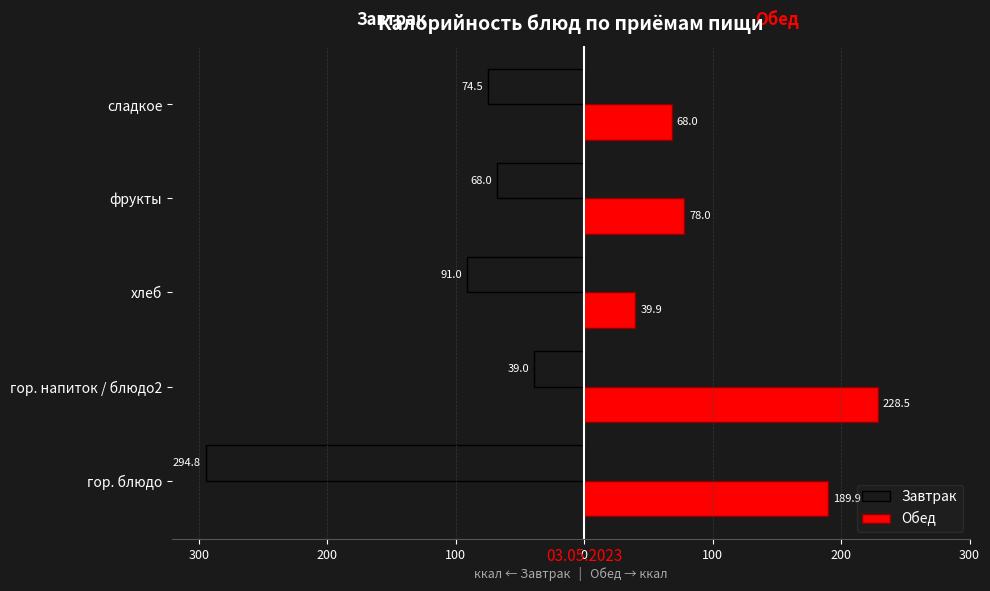

What are all the series names shown in the legend?

Завтрак, Обед